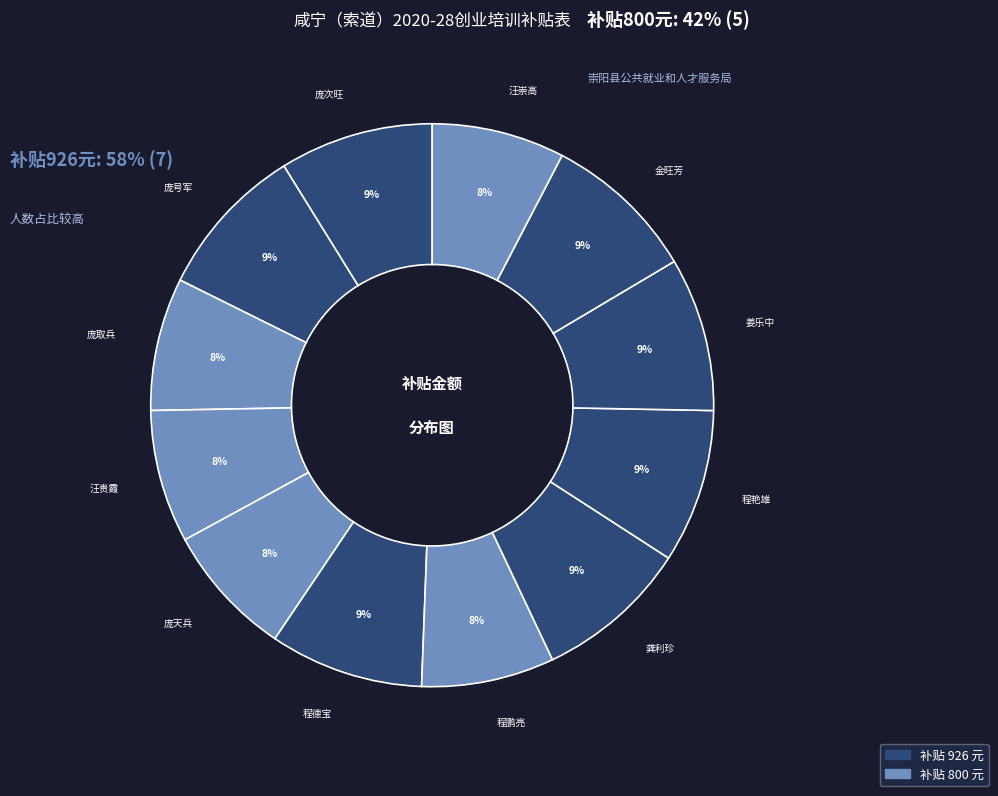

Which category has the biggest portion of the pie?

庞次旺